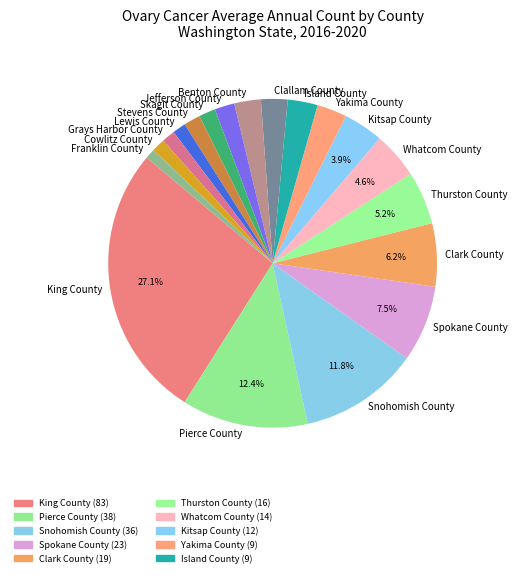

Which slice is the largest?

King County